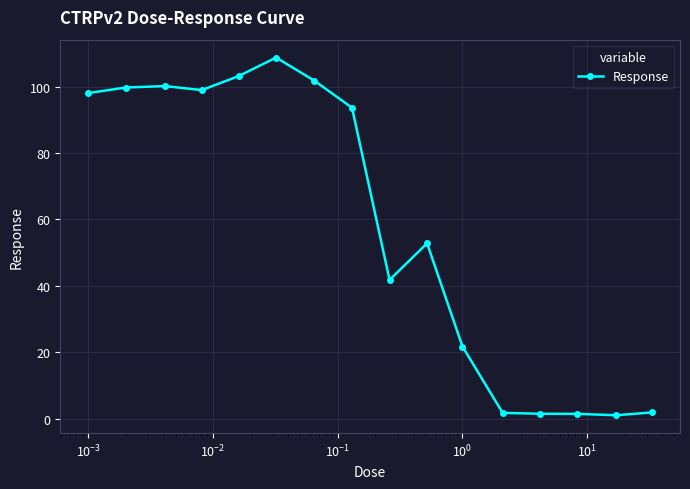

What is the maximum value shown in the chart?

108.8